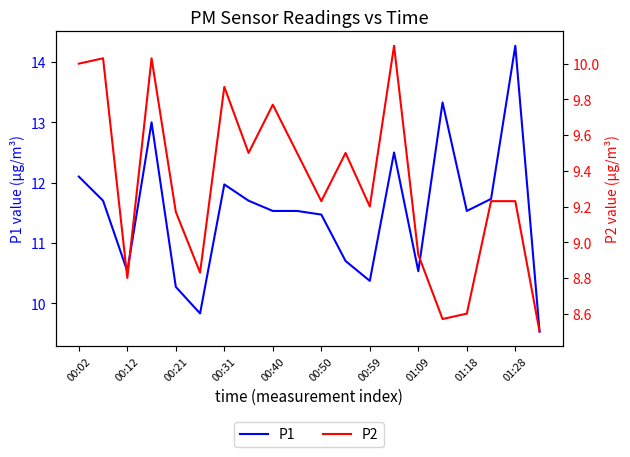

Which series has the widest spread of values?

P1